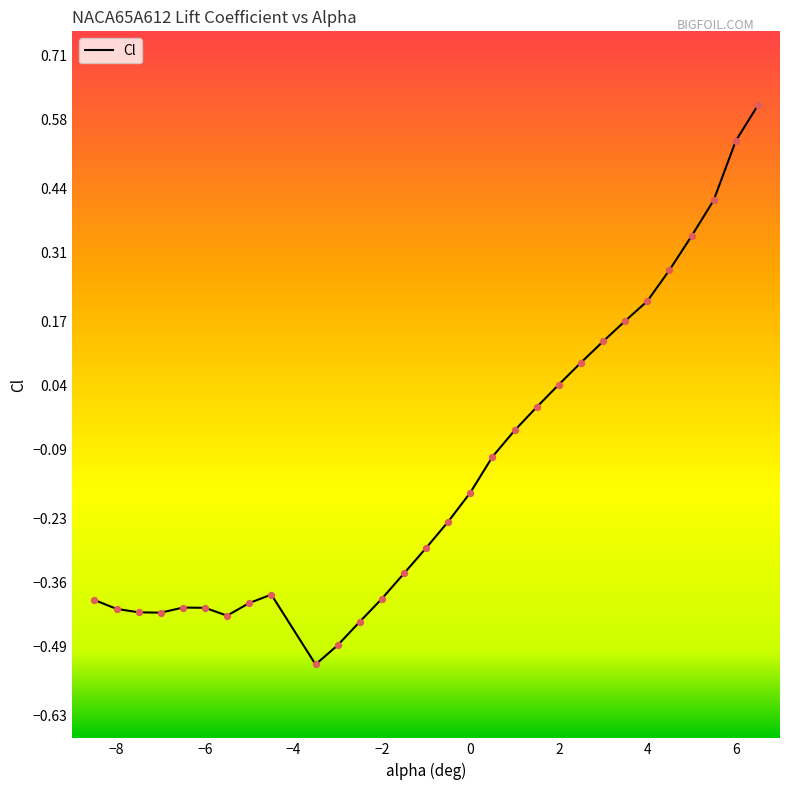

What is the change in value from 3.5 to 5.5?

+0.2